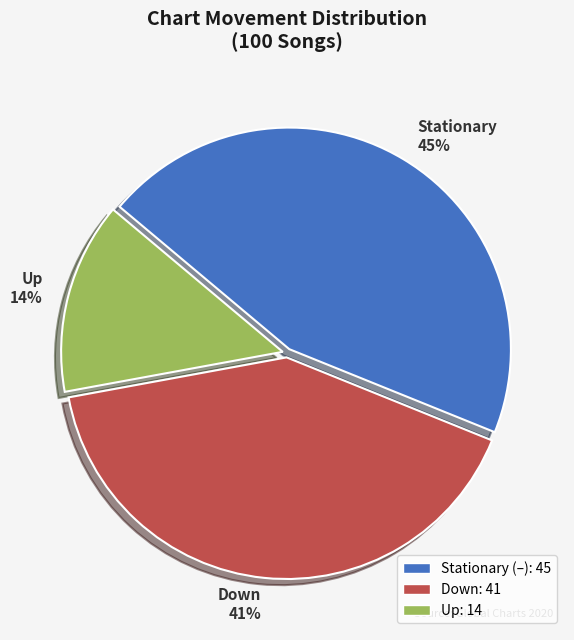

Is there a majority slice in this chart?

No